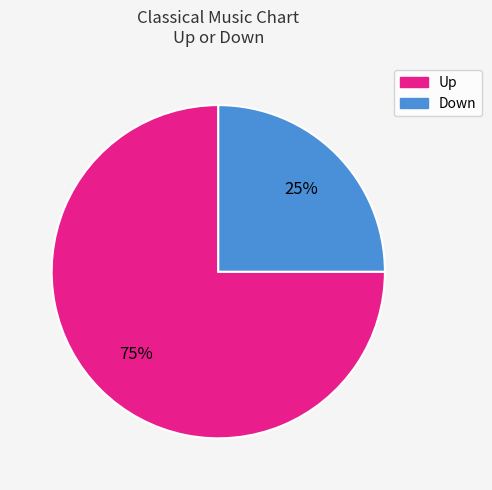

To the nearest percent, what is the average slice percentage?

50%